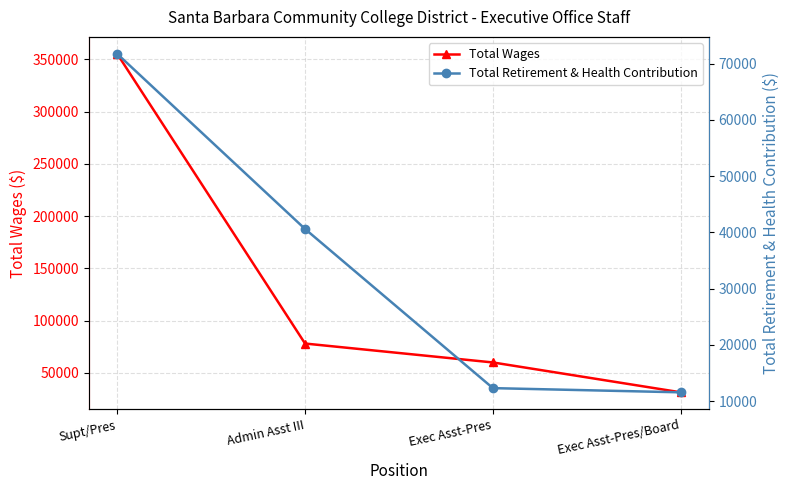

What is the total value across all series at Supt/Pres?

427196